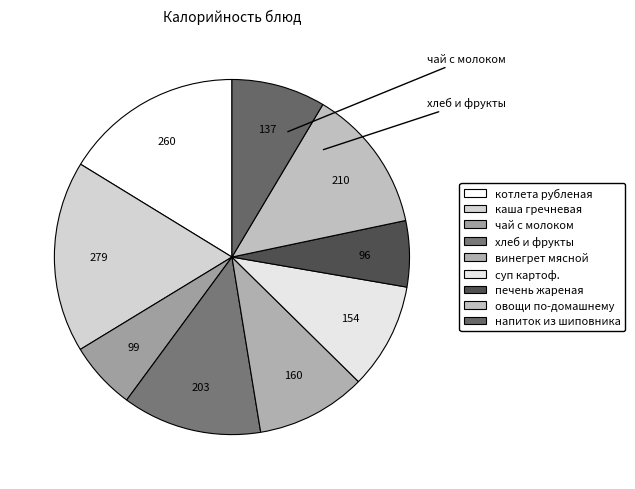

How many segments does this pie chart have?

9